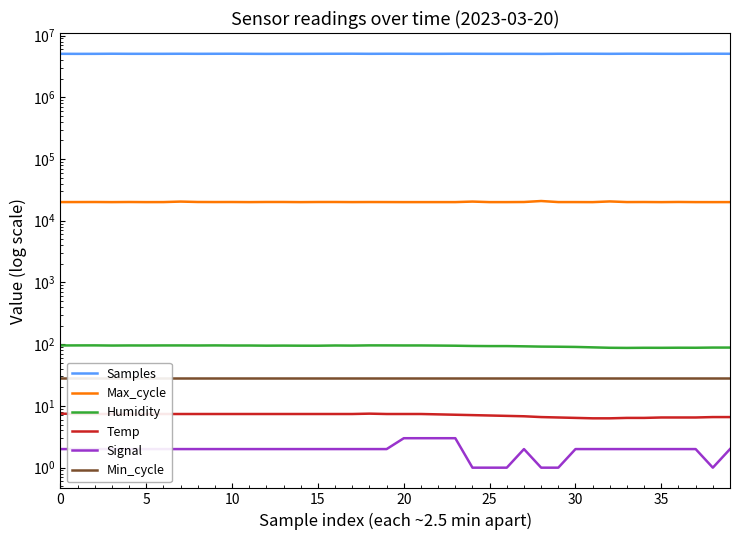

In Samples, how many points are higher than both neighbors (excluding endpoints)?

11